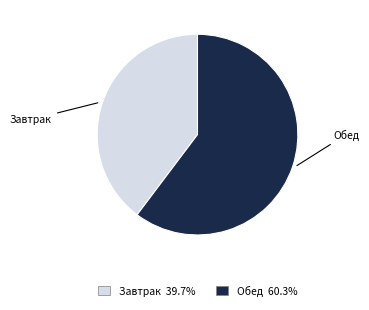

Between Обед and Завтрак, which is larger?

Обед